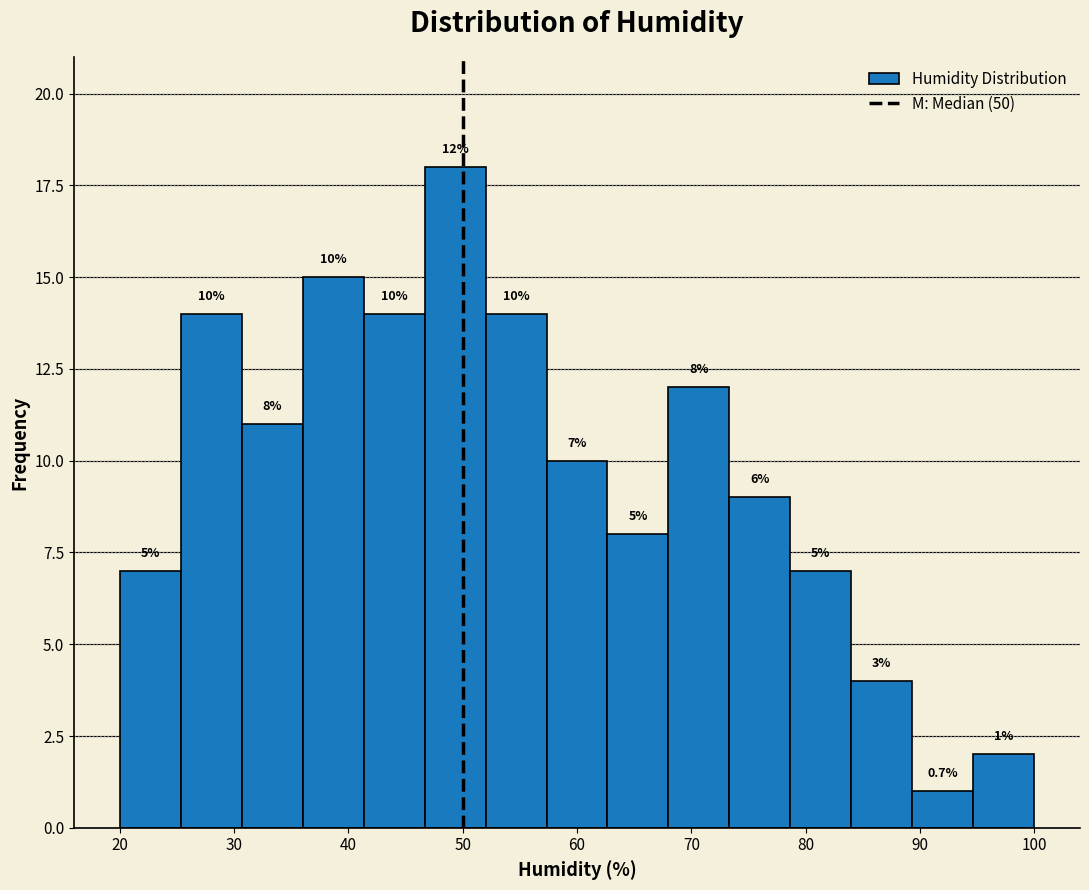

Over which range of the x-axis is the bar tallest?

47 to 52